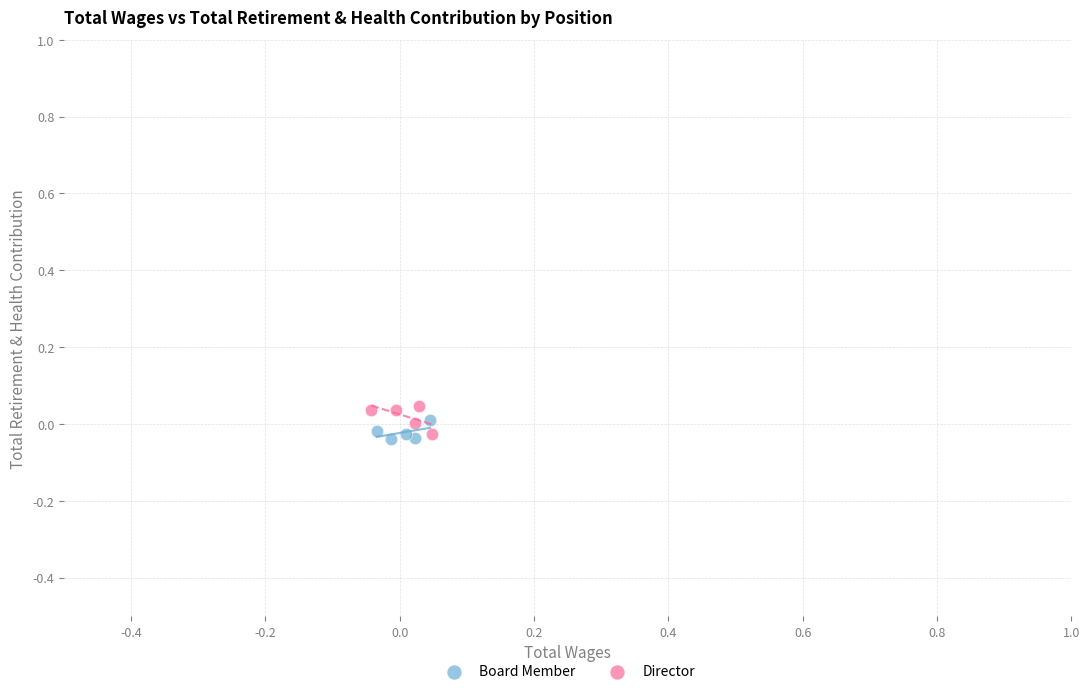

What are all the series names shown in the legend?

Board Member, Director